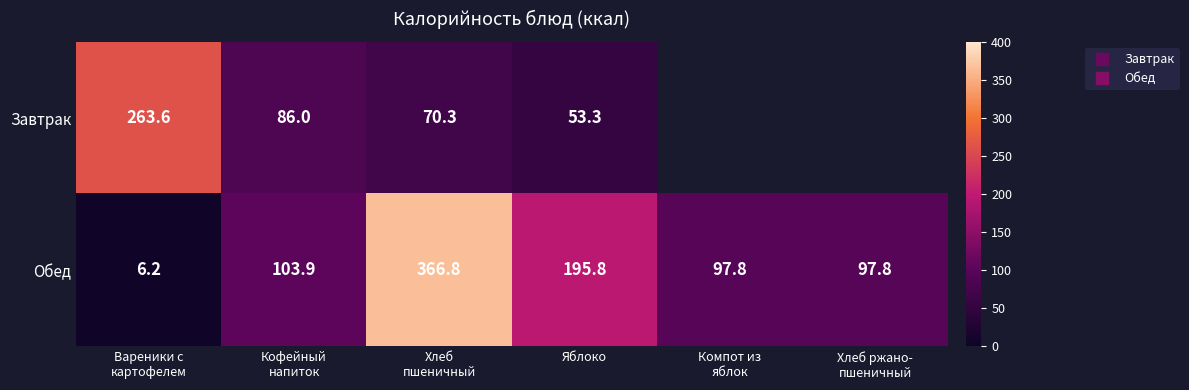

At which label does Завтрак first exceed 70?

Вареники с картофелем